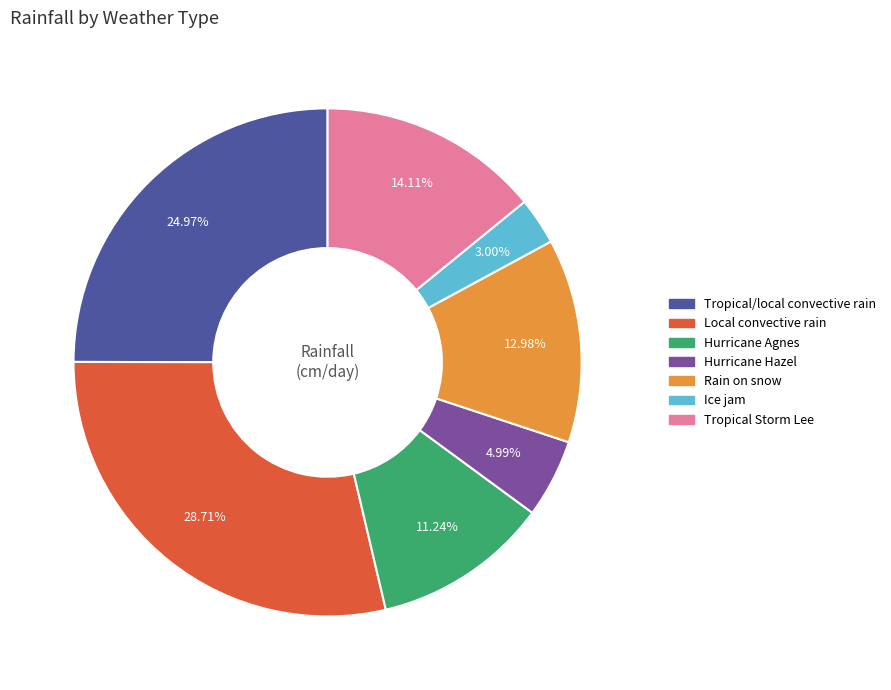

Is there any slice that represents more than half of the pie?

No